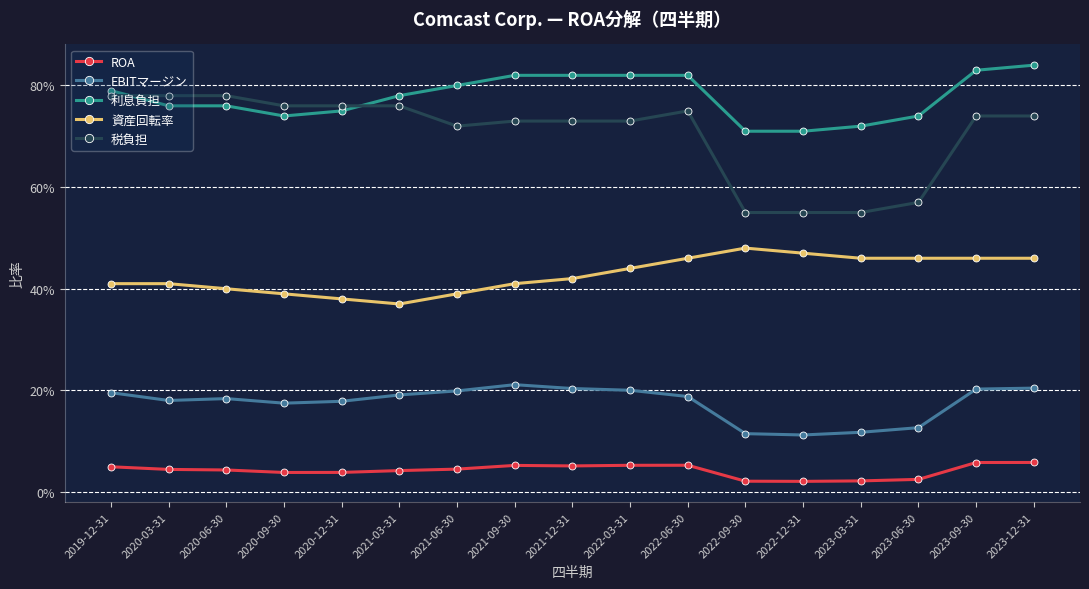

True or false: EBITマージン and 税負担 cross at least once.

False